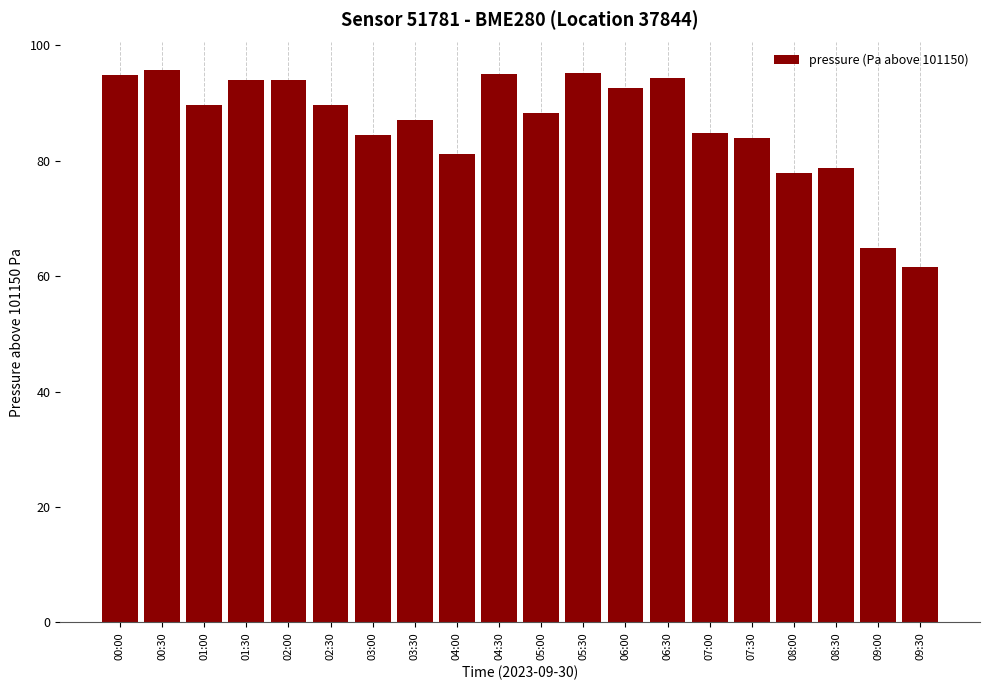

At which category does the chart reach its minimum across all series?

09:30